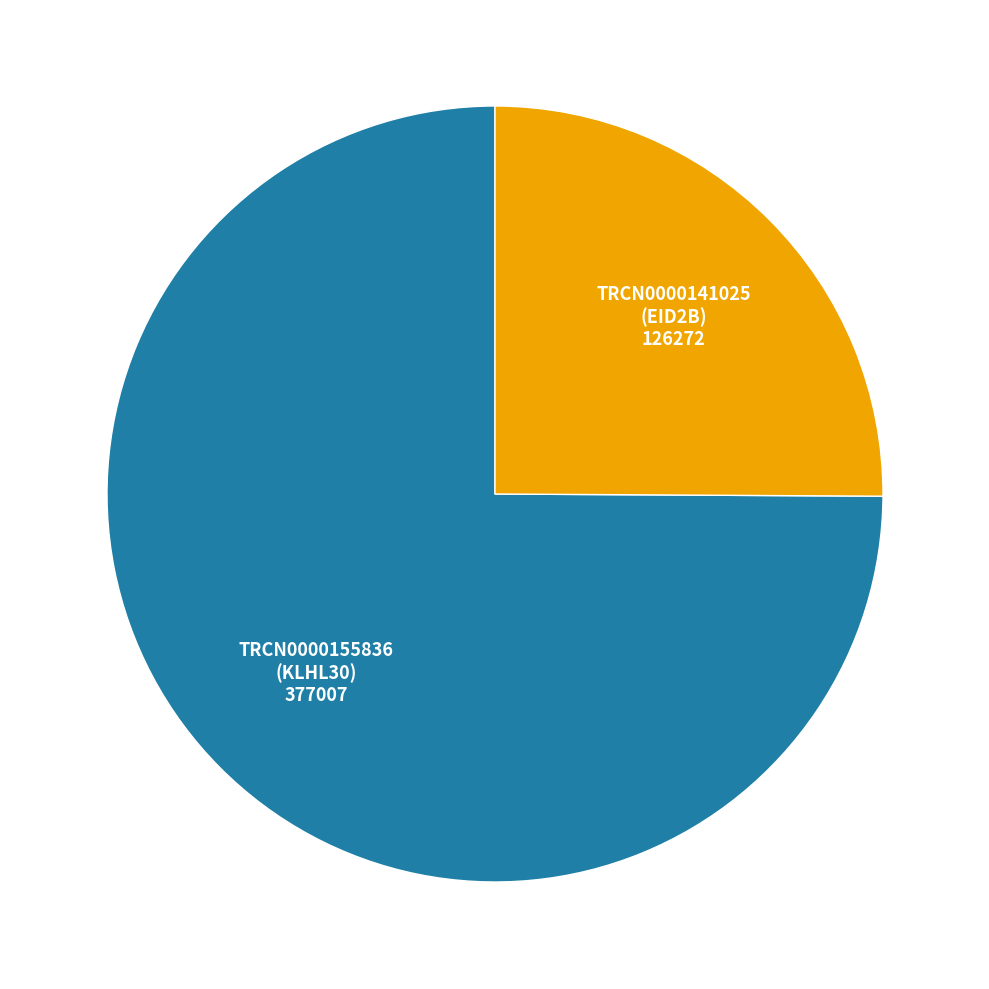

Is there a majority slice in this chart?

Yes